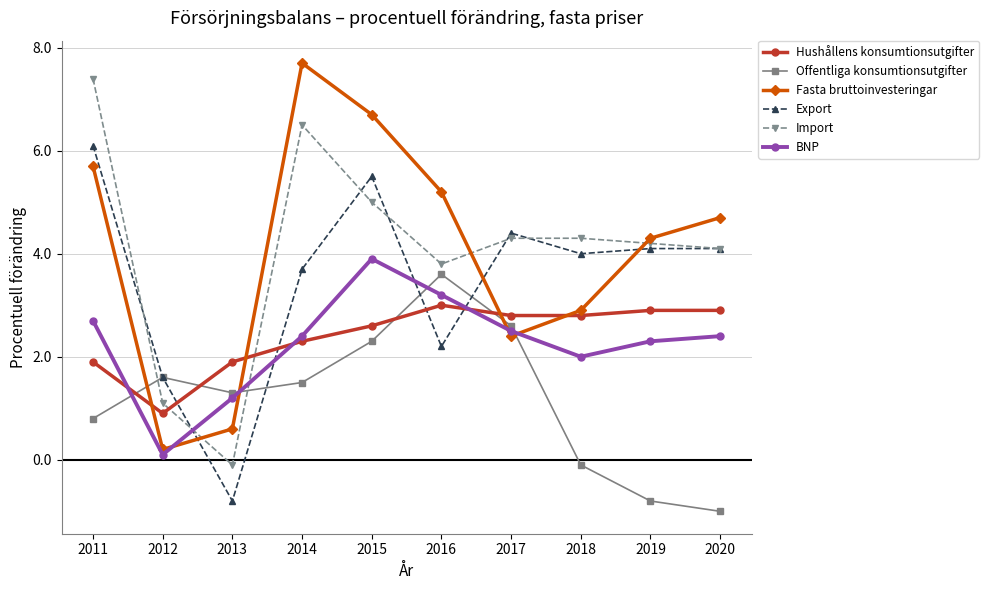

What is the difference between the highest and lowest values at 2013?

2.7